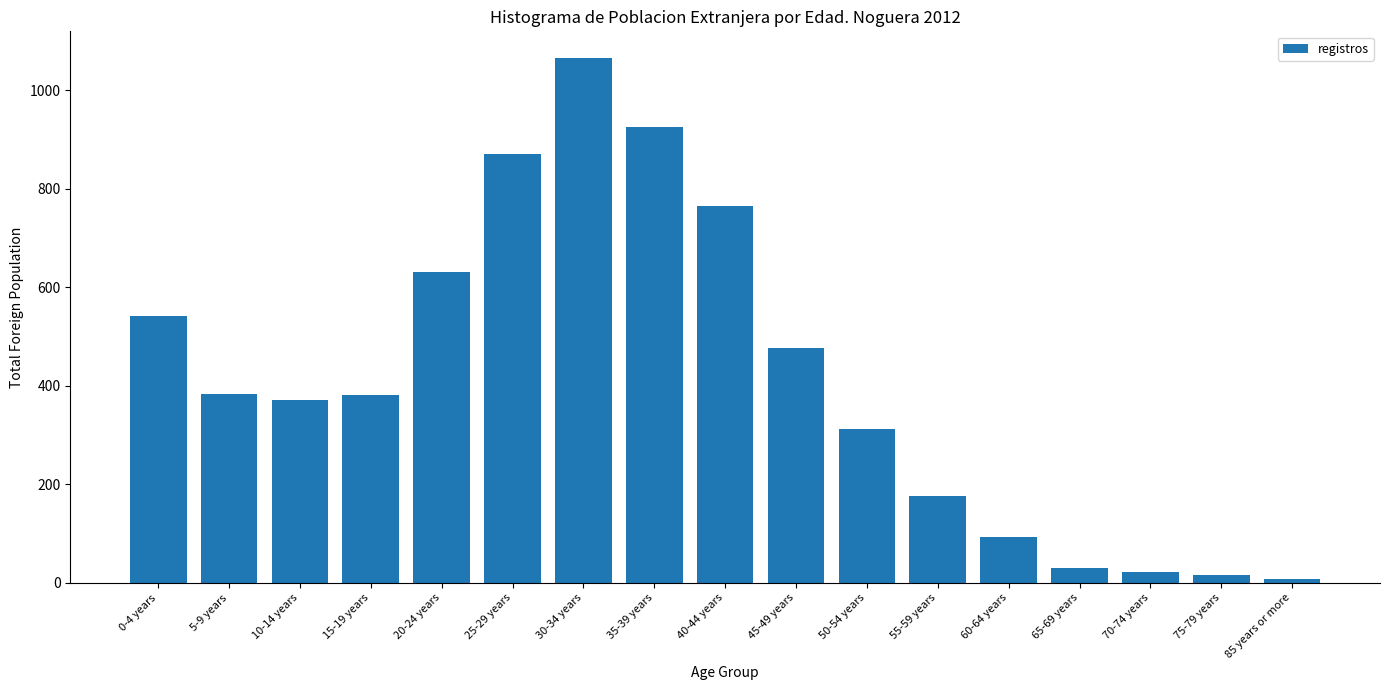

What is the label of the 7th bar from the right?

50-54 years